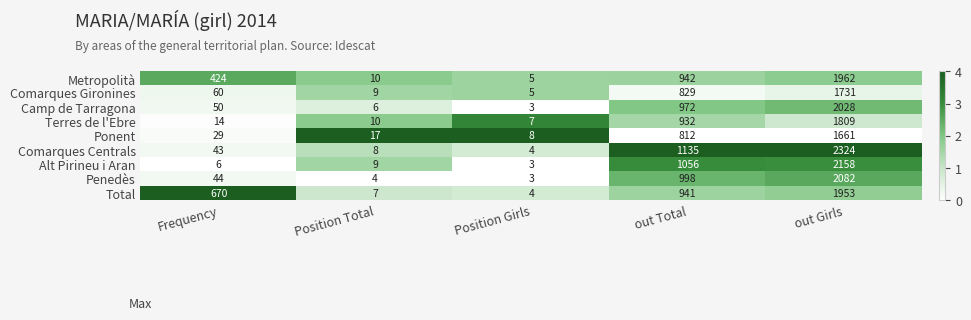

What is the difference between the Penedès values at out Girls and Frequency?

2038